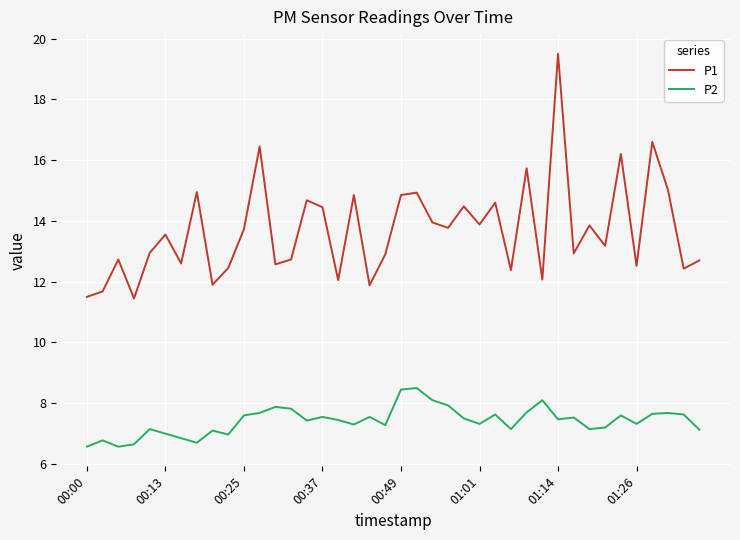

At how many categories does at least one series exceed 17?

1